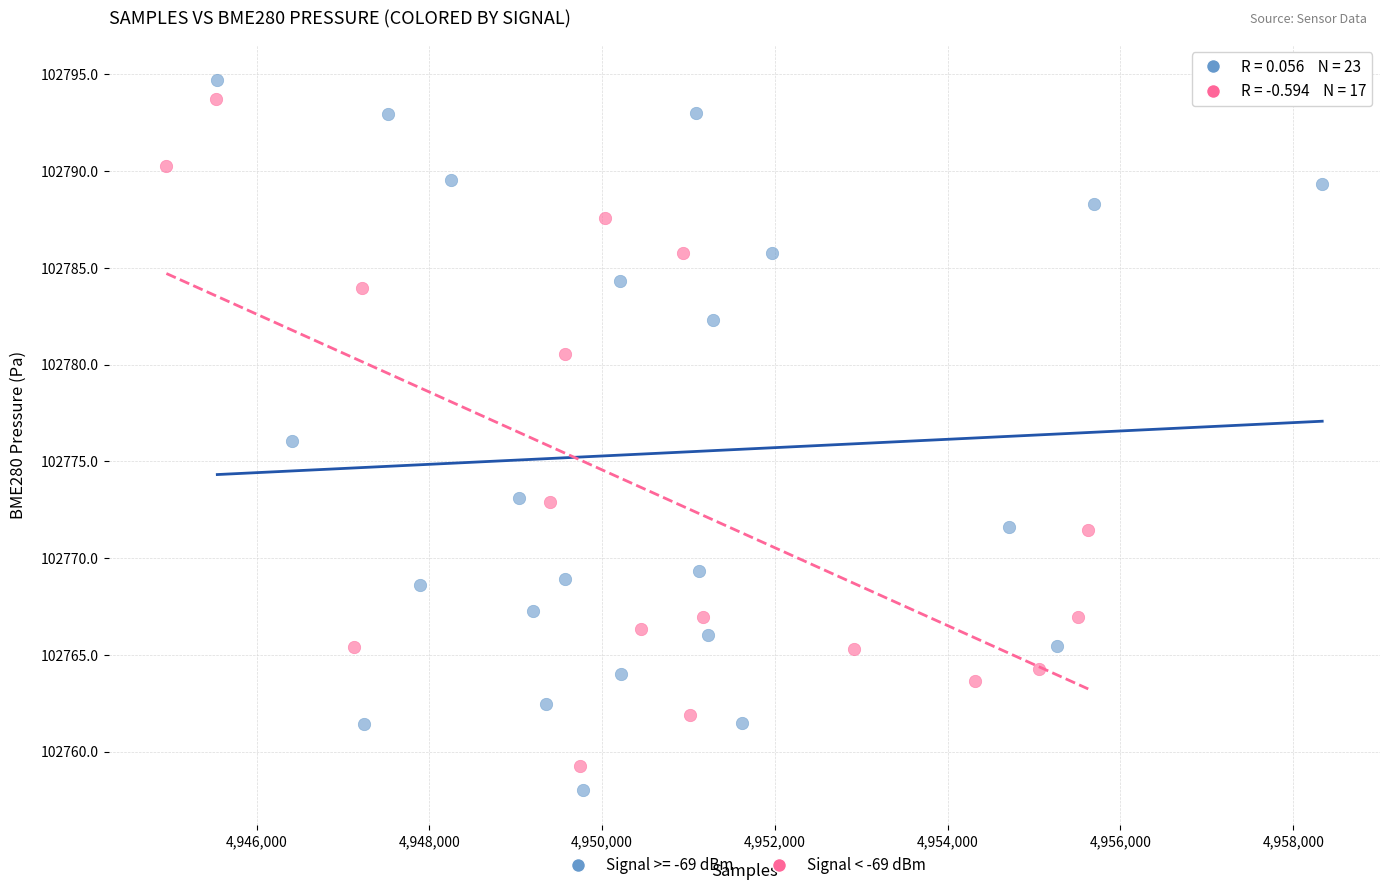

What are all the series names shown in the legend?

Signal >= -69 dBm, Signal < -69 dBm